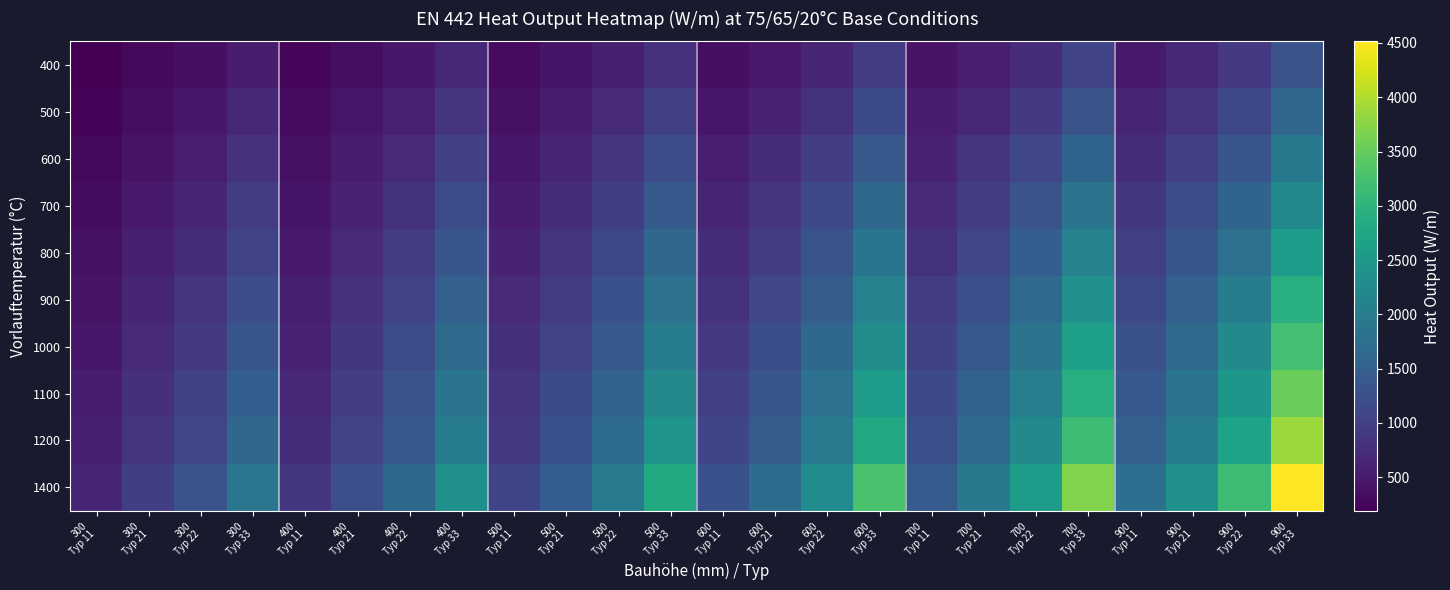

Reading left to right, transcribe all the data shown in this chart.

400: 300
Typ 11=188	300
Typ 21=282	300
Typ 22=372	300
Typ 33=538	400
Typ 11=250	400
Typ 21=356	400
Typ 22=471	400
Typ 33=676	500
Typ 11=310	500
Typ 21=425	500
Typ 22=564	500
Typ 33=807	600
Typ 11=364	600
Typ 21=491	600
Typ 22=654	600
Typ 33=933	700
Typ 11=415	700
Typ 21=555	700
Typ 22=739	700
Typ 33=1055	900
Typ 11=504	900
Typ 21=676	900
Typ 22=900	900
Typ 33=1290
500: 300
Typ 11=235	300
Typ 21=353	300
Typ 22=465	300
Typ 33=673	400
Typ 11=313	400
Typ 21=445	400
Typ 22=589	400
Typ 33=845	500
Typ 11=387	500
Typ 21=531	500
Typ 22=706	500
Typ 33=1009	600
Typ 11=456	600
Typ 21=614	600
Typ 22=817	600
Typ 33=1166	700
Typ 11=519	700
Typ 21=694	700
Typ 22=924	700
Typ 33=1319	900
Typ 11=630	900
Typ 21=845	900
Typ 22=1126	900
Typ 33=1613
600: 300
Typ 11=281	300
Typ 21=424	300
Typ 22=557	300
Typ 33=808	400
Typ 11=376	400
Typ 21=533	400
Typ 22=706	400
Typ 33=1014	500
Typ 11=464	500
Typ 21=637	500
Typ 22=847	500
Typ 33=1210	600
Typ 11=547	600
Typ 21=736	600
Typ 22=980	600
Typ 33=1399	700
Typ 11=623	700
Typ 21=832	700
Typ 22=1109	700
Typ 33=1582	900
Typ 11=756	900
Typ 21=1014	900
Typ 22=1351	900
Typ 33=1935
700: 300
Typ 11=328	300
Typ 21=494	300
Typ 22=650	300
Typ 33=942	400
Typ 11=438	400
Typ 21=622	400
Typ 22=824	400
Typ 33=1183	500
Typ 11=542	500
Typ 21=743	500
Typ 22=988	500
Typ 33=1412	600
Typ 11=638	600
Typ 21=859	600
Typ 22=1144	600
Typ 33=1632	700
Typ 11=727	700
Typ 21=971	700
Typ 22=1294	700
Typ 33=1846	900
Typ 11=882	900
Typ 21=1183	900
Typ 22=1576	900
Typ 33=2258
800: 300
Typ 11=375	300
Typ 21=565	300
Typ 22=743	300
Typ 33=1077	400
Typ 11=501	400
Typ 21=711	400
Typ 22=942	400
Typ 33=1352	500
Typ 11=619	500
Typ 21=850	500
Typ 22=1129	500
Typ 33=1614	600
Typ 11=729	600
Typ 21=982	600
Typ 22=1307	600
Typ 33=1866	700
Typ 11=830	700
Typ 21=1110	700
Typ 22=1478	700
Typ 33=2110	900
Typ 11=1008	900
Typ 21=1352	900
Typ 22=1801	900
Typ 33=2580
900: 300
Typ 11=422	300
Typ 21=635	300
Typ 22=836	300
Typ 33=1211	400
Typ 11=563	400
Typ 21=800	400
Typ 22=1059	400
Typ 33=1521	500
Typ 11=697	500
Typ 21=956	500
Typ 22=1270	500
Typ 33=1815	600
Typ 11=820	600
Typ 21=1104	600
Typ 22=1471	600
Typ 33=2099	700
Typ 11=934	700
Typ 21=1248	700
Typ 22=1663	700
Typ 33=2373	900
Typ 11=1134	900
Typ 21=1521	900
Typ 22=2026	900
Typ 33=2903
1000: 300
Typ 11=469	300
Typ 21=706	300
Typ 22=929	300
Typ 33=1346	400
Typ 11=626	400
Typ 21=889	400
Typ 22=1177	400
Typ 33=1690	500
Typ 11=774	500
Typ 21=1062	500
Typ 22=1411	500
Typ 33=2017	600
Typ 11=911	600
Typ 21=1227	600
Typ 22=1634	600
Typ 33=2332	700
Typ 11=1038	700
Typ 21=1387	700
Typ 22=1848	700
Typ 33=2637	900
Typ 11=1260	900
Typ 21=1690	900
Typ 22=2251	900
Typ 33=3225
1100: 300
Typ 11=516	300
Typ 21=777	300
Typ 22=1022	300
Typ 33=1481	400
Typ 11=689	400
Typ 21=978	400
Typ 22=1295	400
Typ 33=1859	500
Typ 11=851	500
Typ 21=1168	500
Typ 22=1552	500
Typ 33=2219	600
Typ 11=1002	600
Typ 21=1350	600
Typ 22=1797	600
Typ 33=2565	700
Typ 11=1142	700
Typ 21=1526	700
Typ 22=2033	700
Typ 33=2901	900
Typ 11=1386	900
Typ 21=1859	900
Typ 22=2476	900
Typ 33=3548
1200: 300
Typ 11=563	300
Typ 21=847	300
Typ 22=1115	300
Typ 33=1615	400
Typ 11=751	400
Typ 21=1067	400
Typ 22=1412	400
Typ 33=2028	500
Typ 11=929	500
Typ 21=1274	500
Typ 22=1693	500
Typ 33=2420	600
Typ 11=1093	600
Typ 21=1472	600
Typ 22=1961	600
Typ 33=2798	700
Typ 11=1246	700
Typ 21=1664	700
Typ 22=2218	700
Typ 33=3164	900
Typ 11=1512	900
Typ 21=2028	900
Typ 22=2701	900
Typ 33=3870
1400: 300
Typ 11=657	300
Typ 21=988	300
Typ 22=1301	300
Typ 33=1884	400
Typ 11=876	400
Typ 21=1245	400
Typ 22=1648	400
Typ 33=2366	500
Typ 11=1084	500
Typ 21=1487	500
Typ 22=1975	500
Typ 33=2824	600
Typ 11=1275	600
Typ 21=1718	600
Typ 22=2288	600
Typ 33=3265	700
Typ 11=1453	700
Typ 21=1942	700
Typ 22=2587	700
Typ 33=3692	900
Typ 11=1764	900
Typ 21=2366	900
Typ 22=3151	900
Typ 33=4515